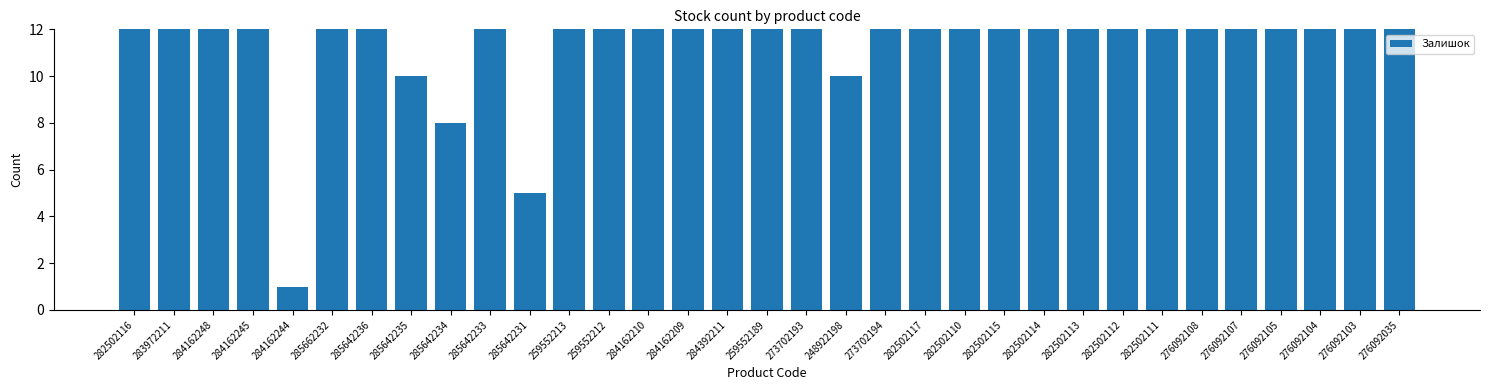

What is the sum of all values?

4340